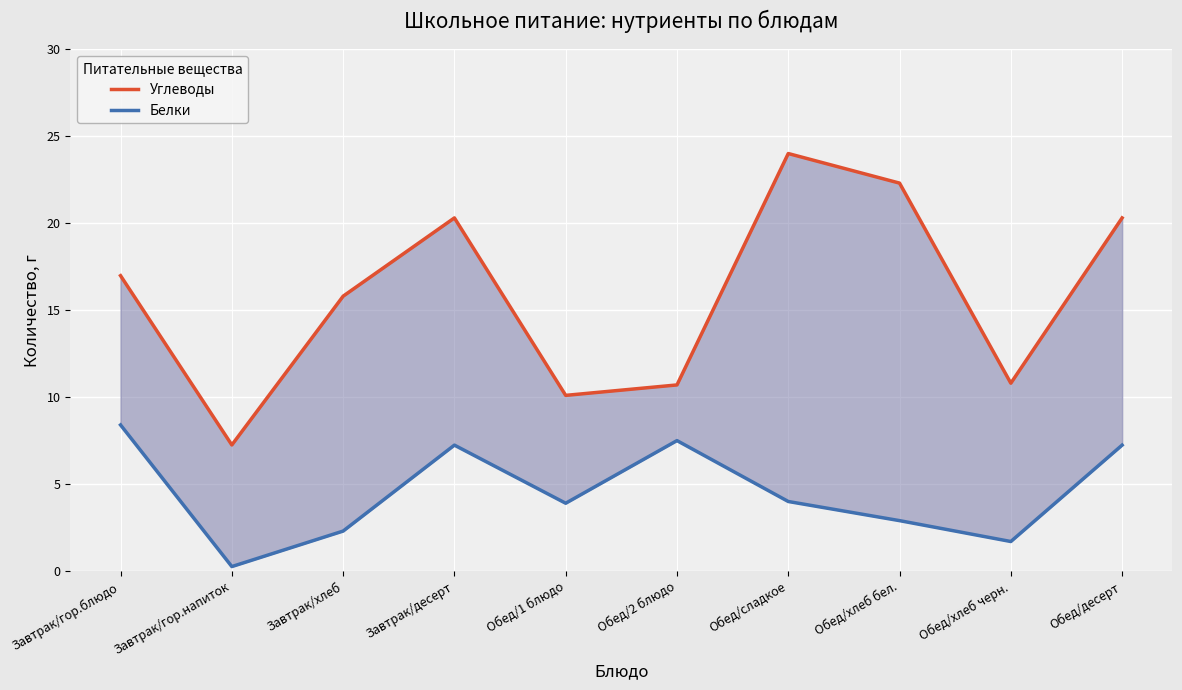

What position from the left is Завтрак/гор.напиток?

2